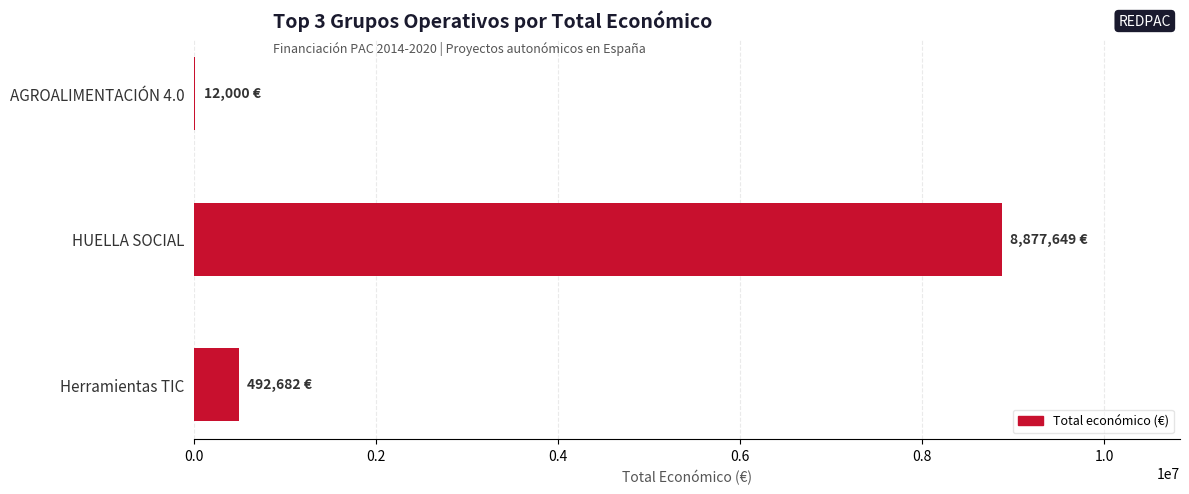

Which has a higher value, HUELLA SOCIAL or AGROALIMENTACIÓN 4.0?

HUELLA SOCIAL